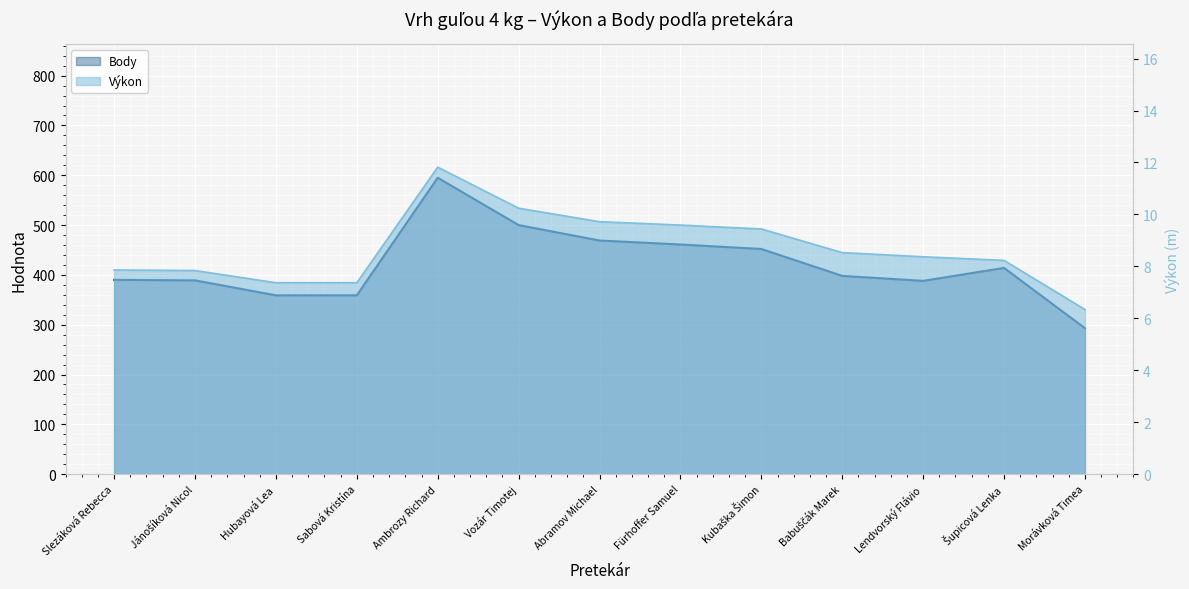

The value of Body at Hubayová Lea is 74.6. True or false?

False